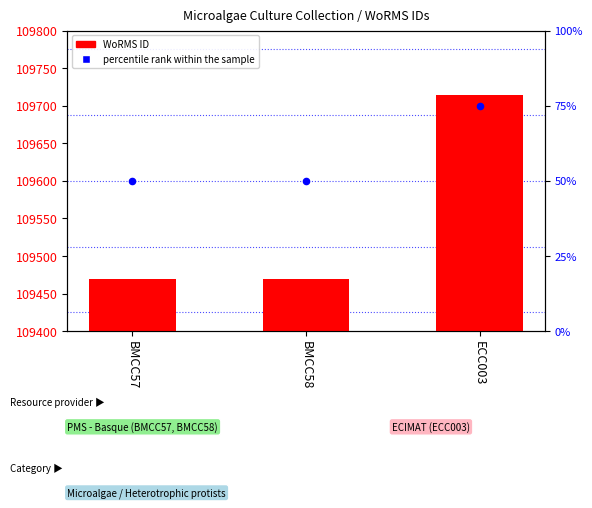

What is the total value across all series at ECC003?

109789